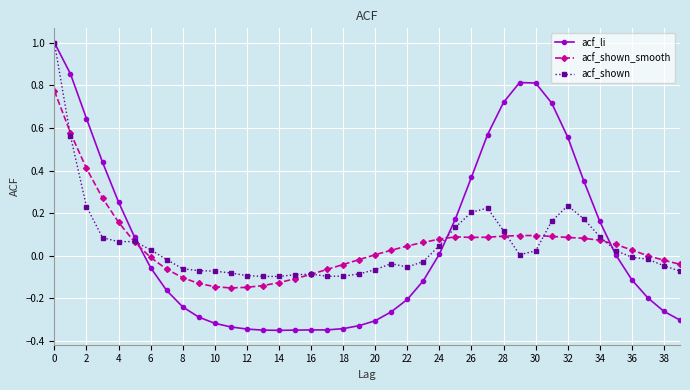

Which series has the largest range (max minus min)?

acf_li